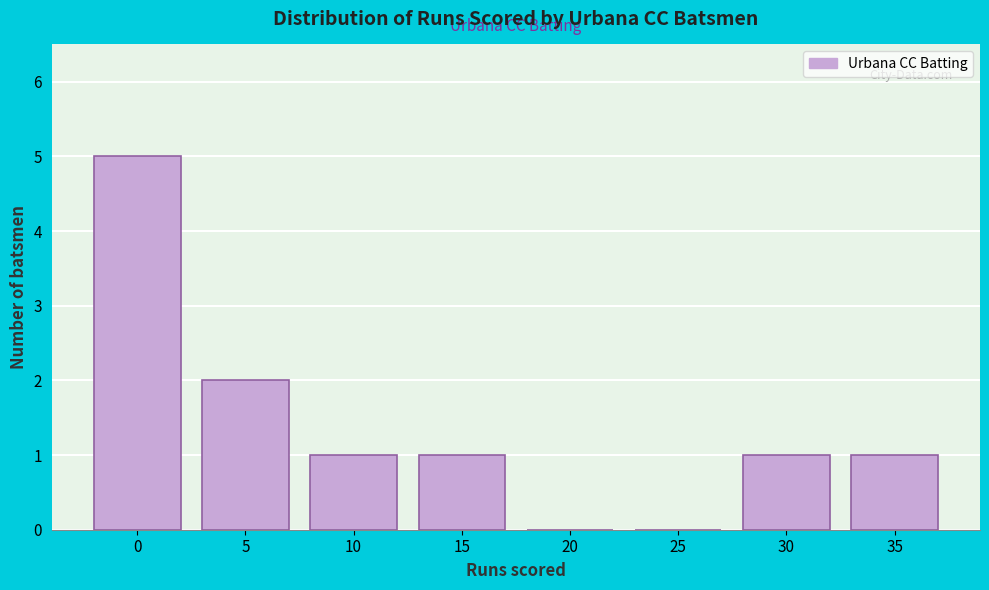

Reading left to right, what are all the values shown in this chart?

0=5	5=2	10=1	15=1	20=0	25=0	30=1	35=1